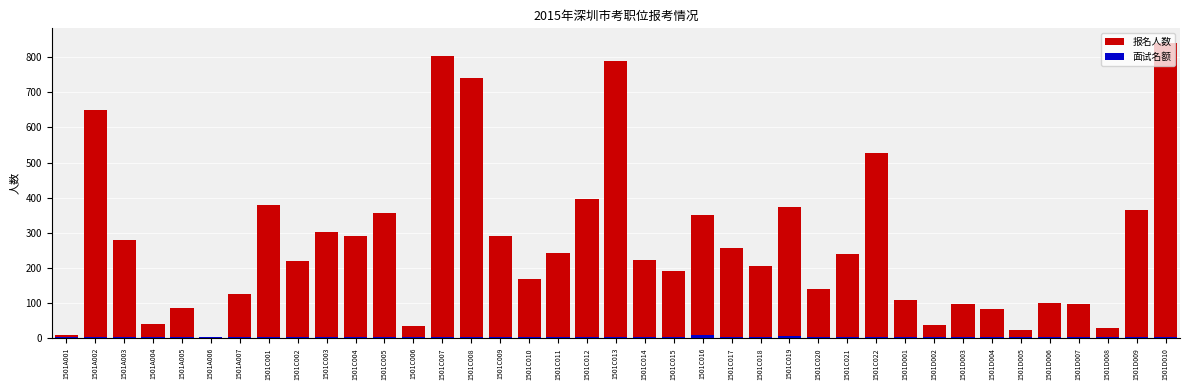

Is it true that 面试名额 equals 3 at 1501D009?

True